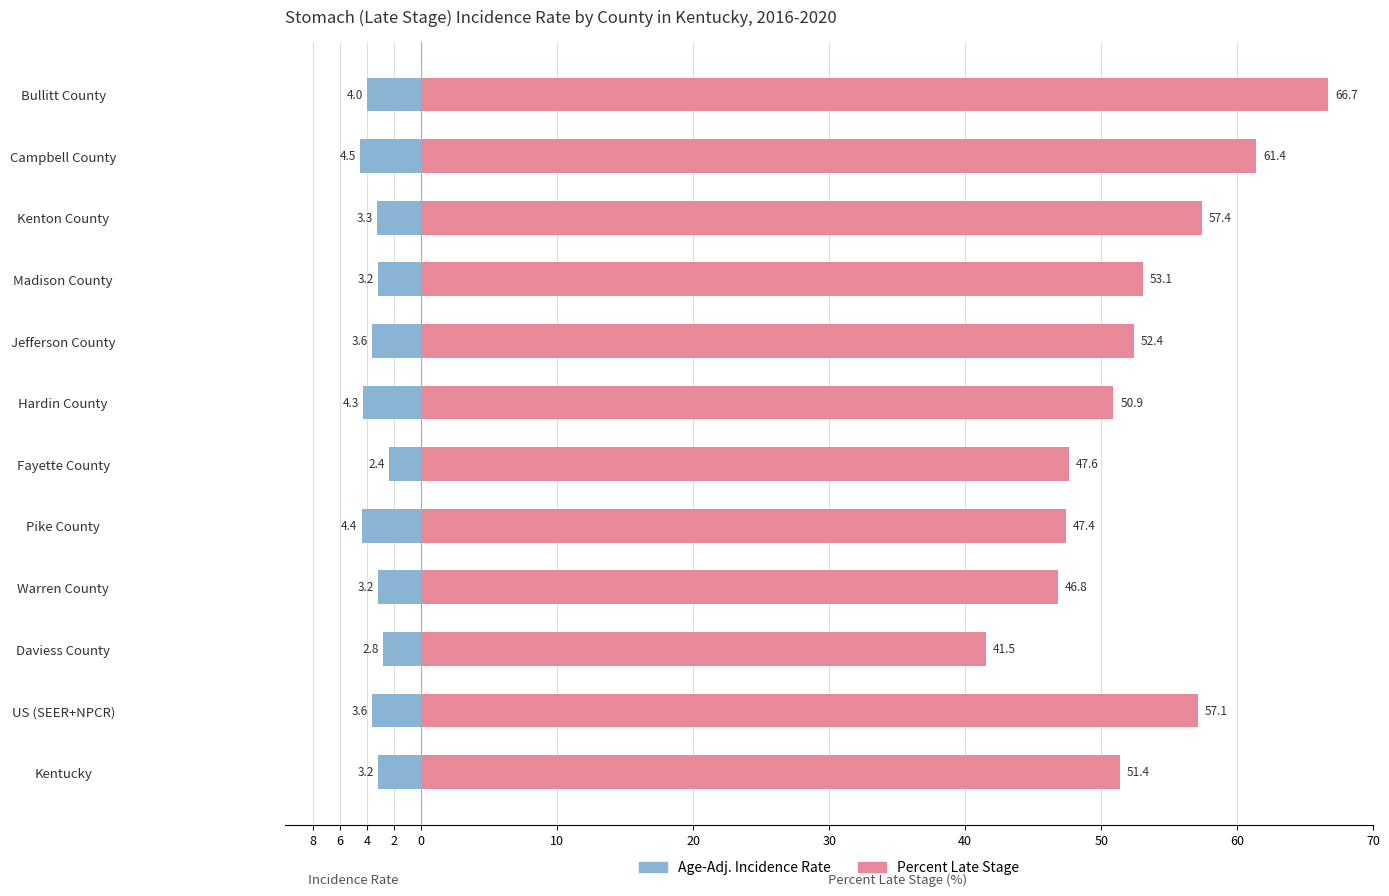

Between Pike County and Jefferson County, which is larger?

Jefferson County